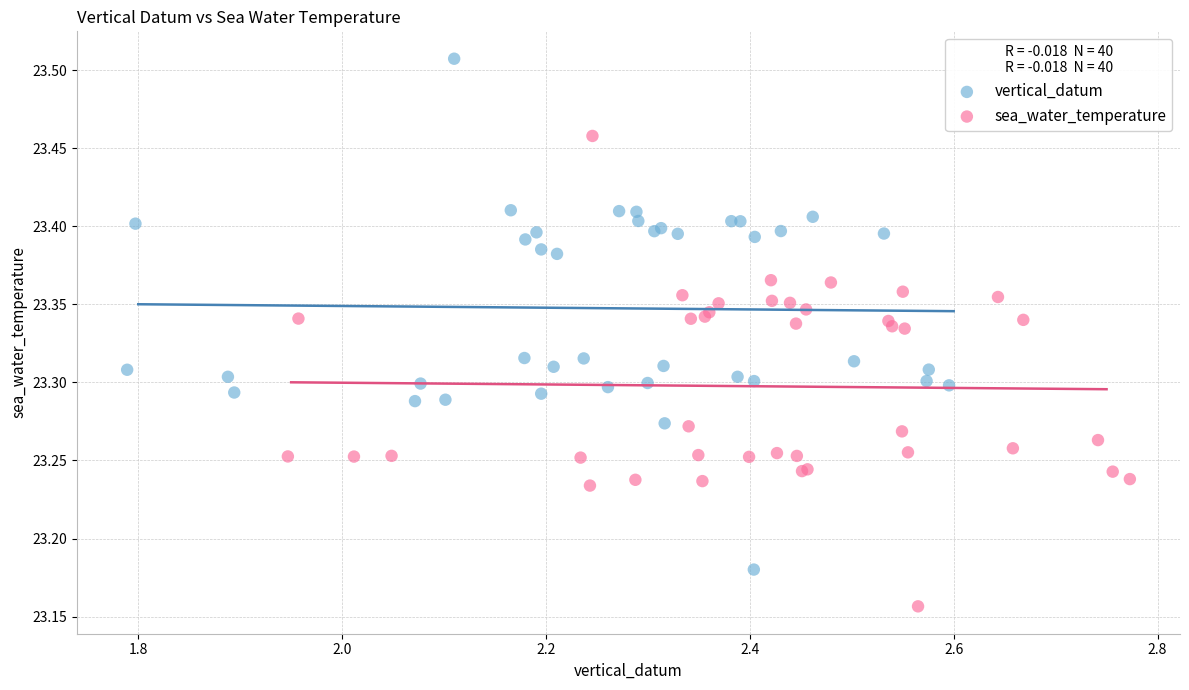

What are all the series names shown in the legend?

vertical_datum, sea_water_temperature